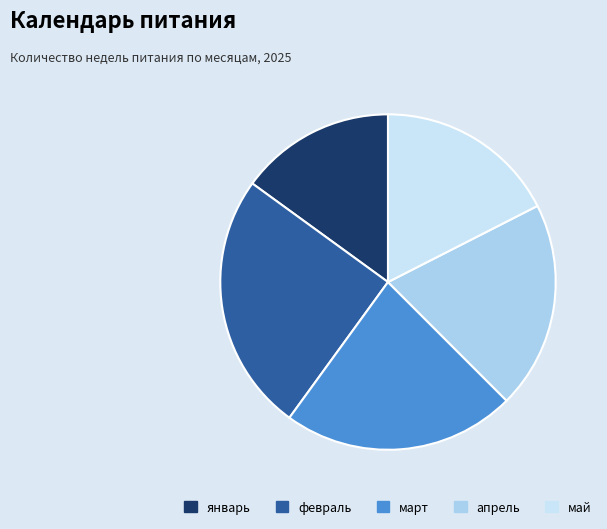

To the nearest percent, what portion does январь represent?

15%